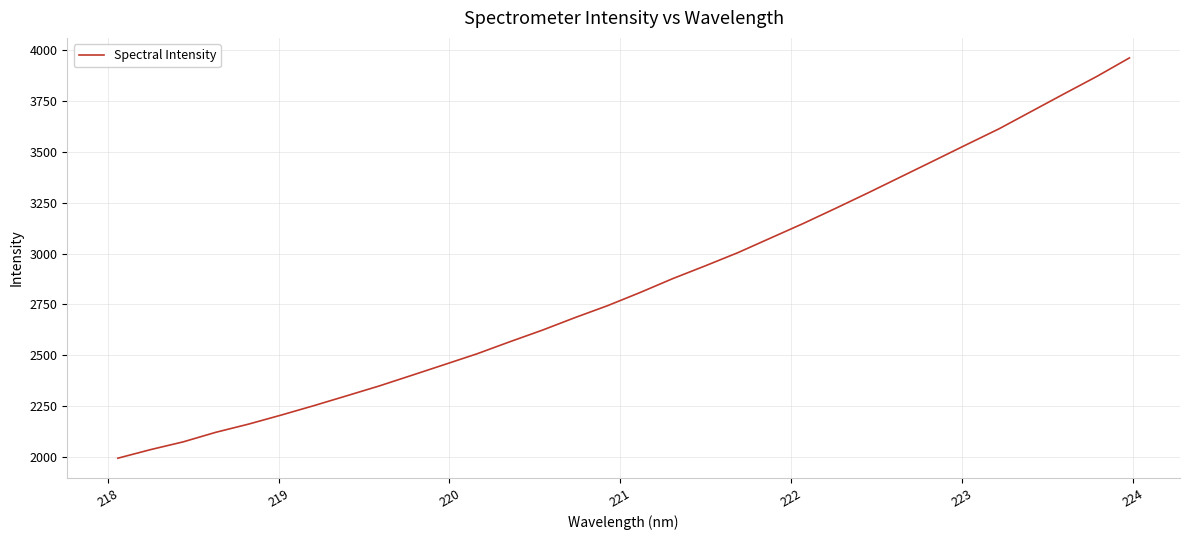

What is the smallest value displayed?

1992.5